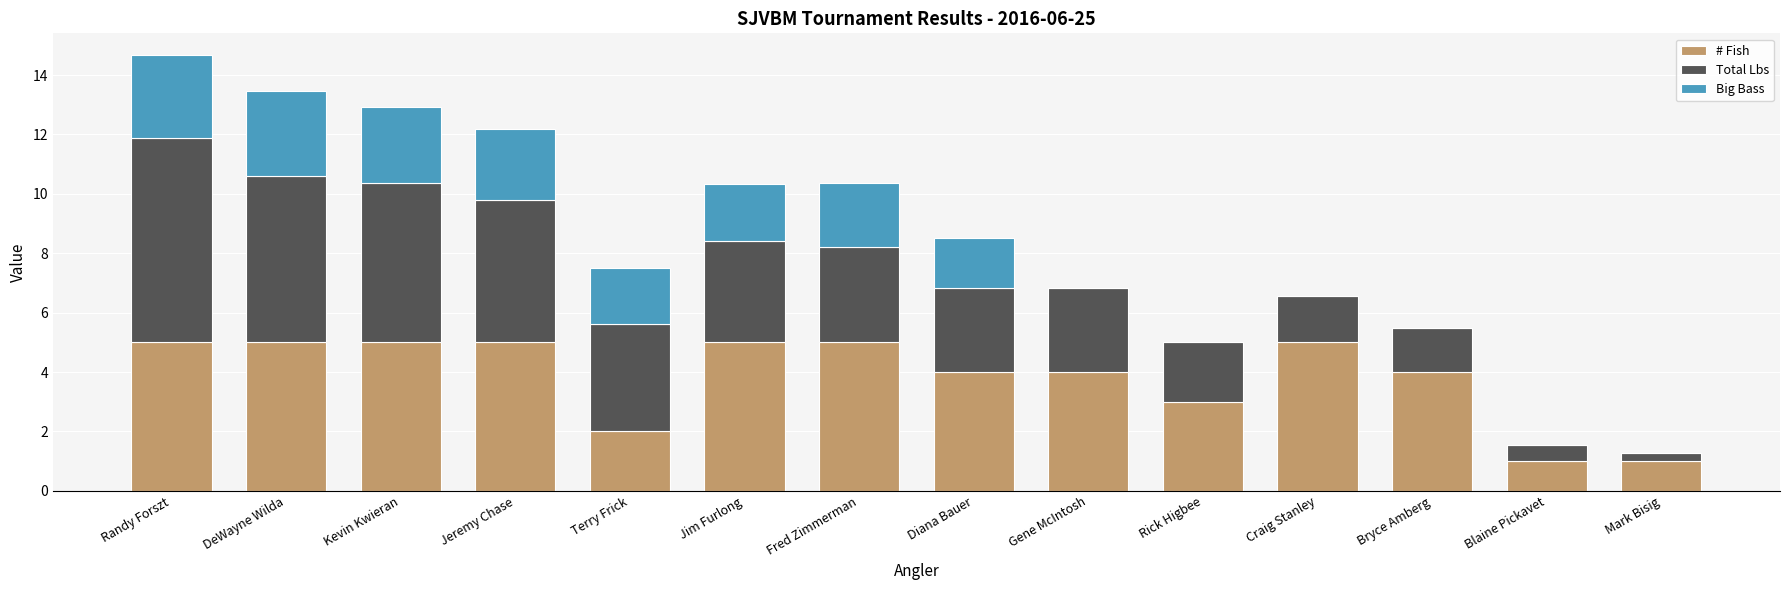

What is the highest value of the # Fish series?

5.0